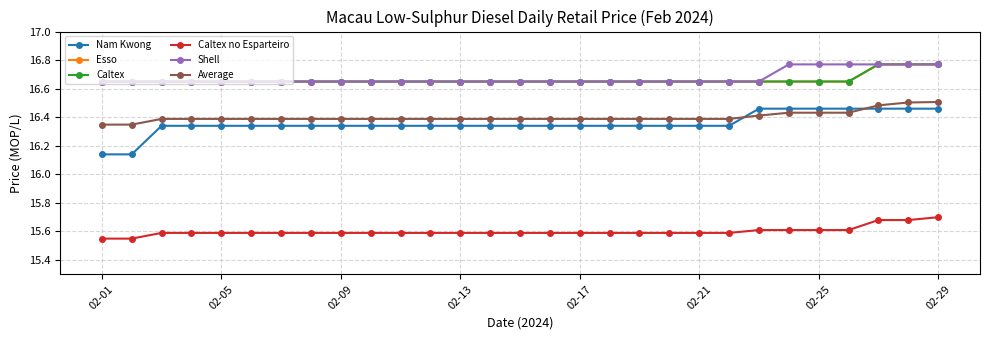

List the series in order of their peak value, highest first.

Esso, Caltex, Shell, Average, Nam Kwong, Caltex no Esparteiro